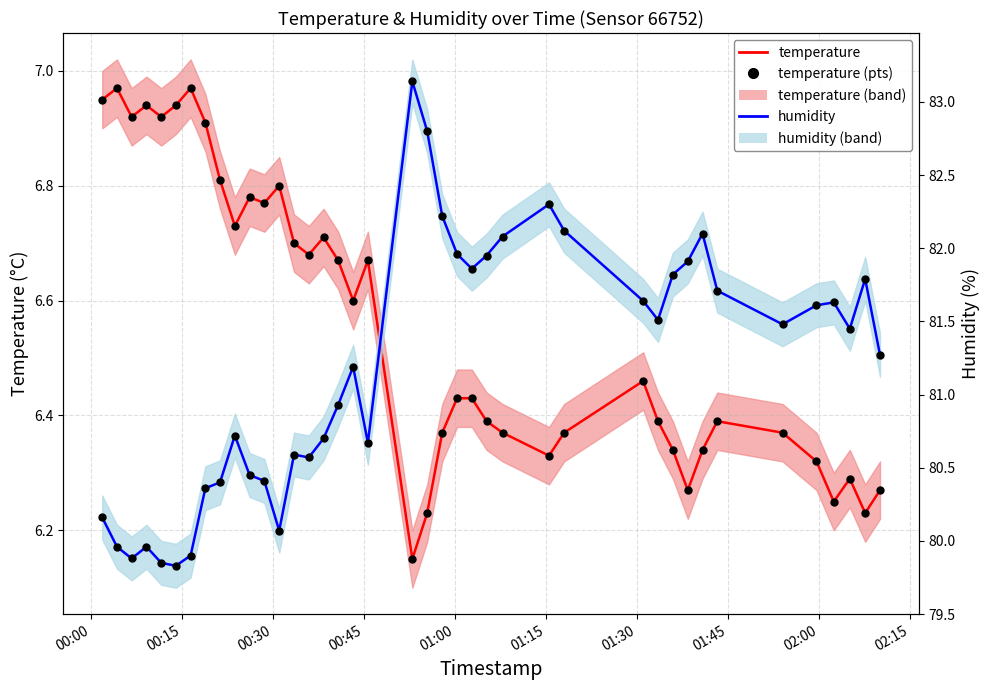

Is the value of temperature at 17 greater than the value of humidity (pts) at 12?

No